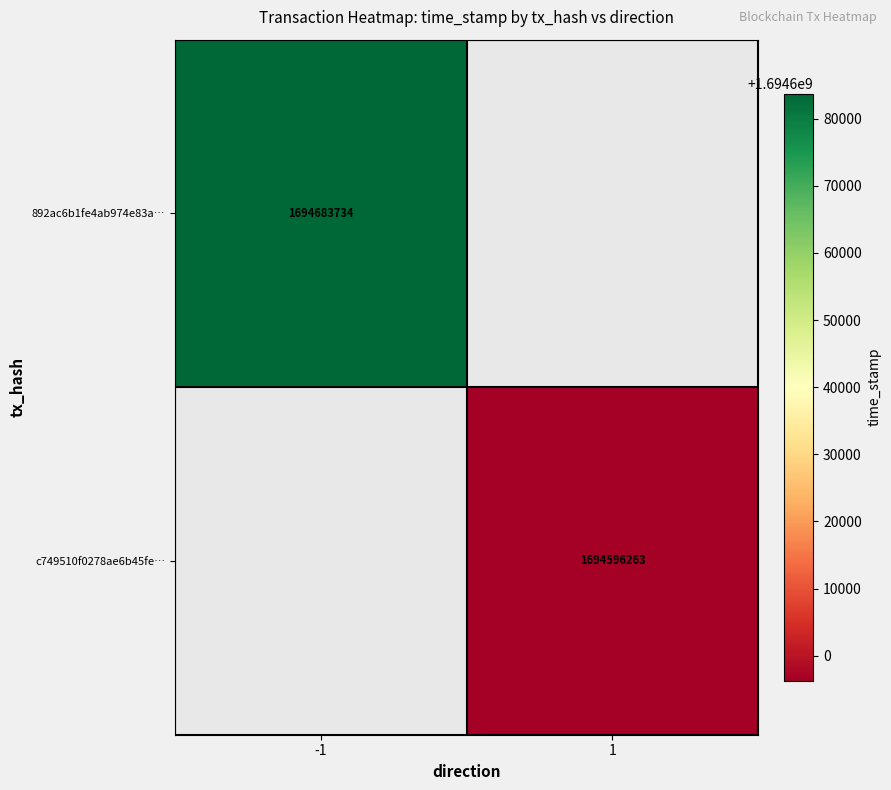

Which label corresponds to the largest value in the chart?

-1